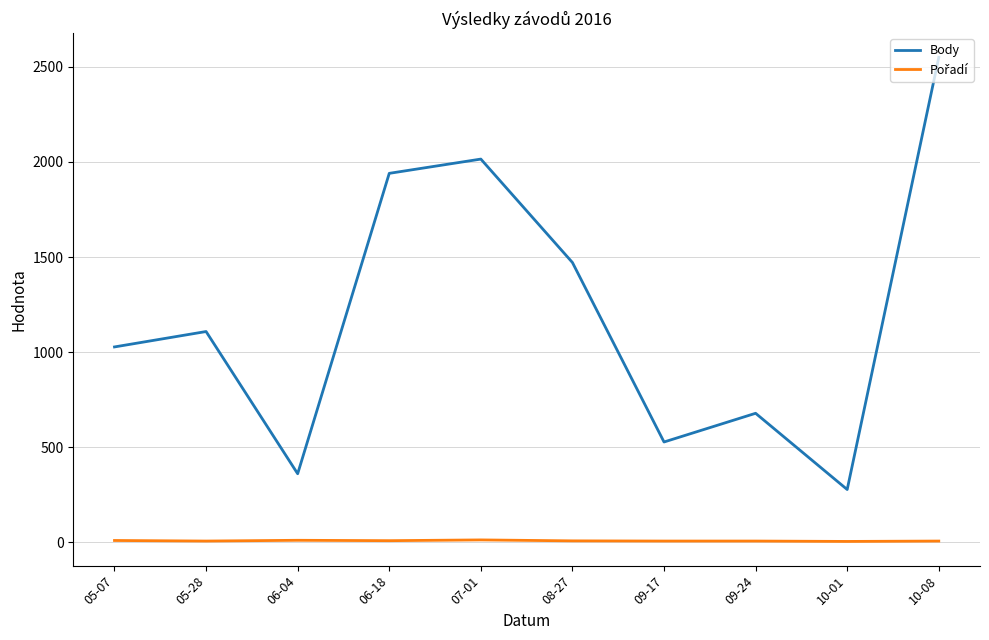

Where is Body nearest to the value 1413?

08-27